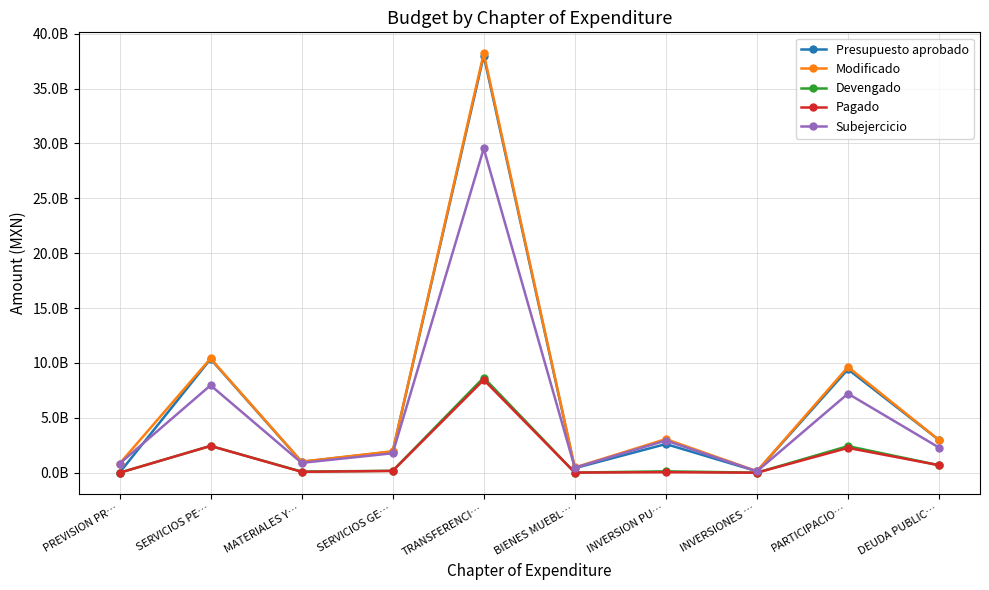

Which series changed the most between SERVICIOS PE… and SERVICIOS GE…?

Modificado